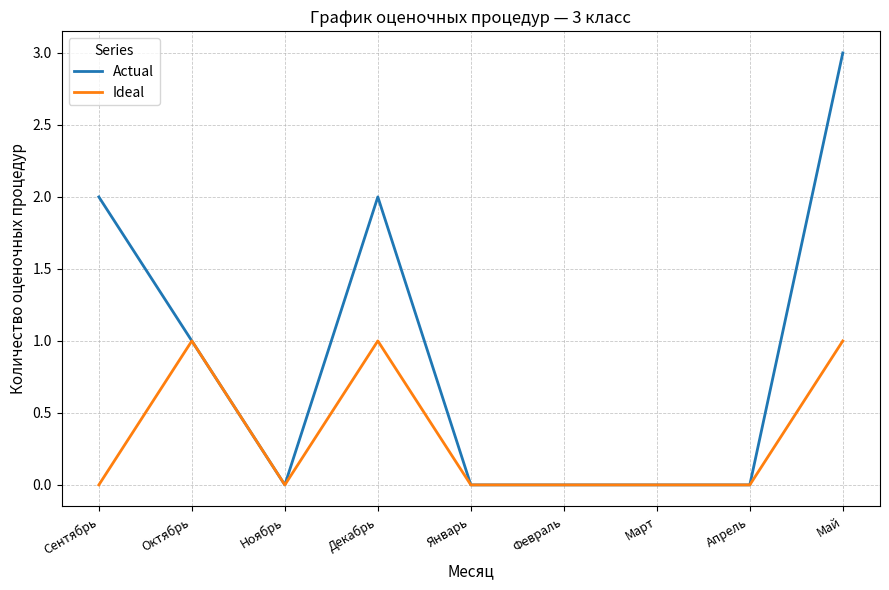

Reading left to right, list all the values displayed in this chart.

Actual: 2	1	0	2	0	0	0	0	3
Ideal: 0	1	0	1	0	0	0	0	1